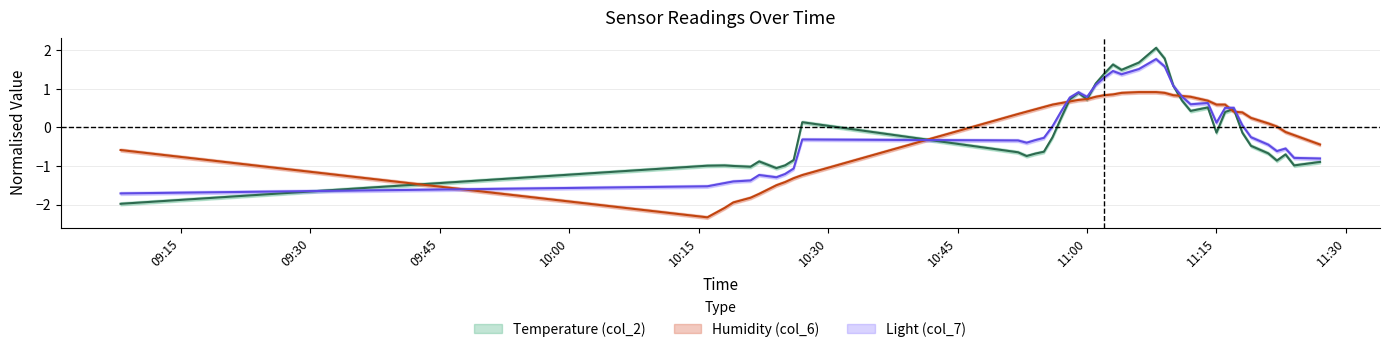

Rank the categories by Light (col_7) value from lowest to highest.

2019-11-27 09:08, 2019-11-27 10:16, 2019-11-27 10:18, 2019-11-27 10:19, 2019-11-27 10:21, 2019-11-27 10:24, 2019-11-27 10:22, 2019-11-27 10:25, 2019-11-27 10:26, 2019-11-27 11:27, 2019-11-27 11:24, 2019-11-27 11:22, 2019-11-27 11:23, 2019-11-27 11:21, 2019-11-27 10:53, 2019-11-27 10:52, 2019-11-27 10:54, 2019-11-27 10:27, 2019-11-27 10:55, 2019-11-27 11:19, 2019-11-27 10:56, 2019-11-27 11:18, 2019-11-27 11:15, 2019-11-27 10:57, 2019-11-27 11:16, 2019-11-27 11:17, 2019-11-27 11:12, 2019-11-27 11:14, 2019-11-27 10:58, 2019-11-27 11:00, 2019-11-27 11:11, 2019-11-27 10:59, 2019-11-27 11:10, 2019-11-27 11:01, 2019-11-27 11:02, 2019-11-27 11:04, 2019-11-27 11:03, 2019-11-27 11:06, 2019-11-27 11:09, 2019-11-27 11:08